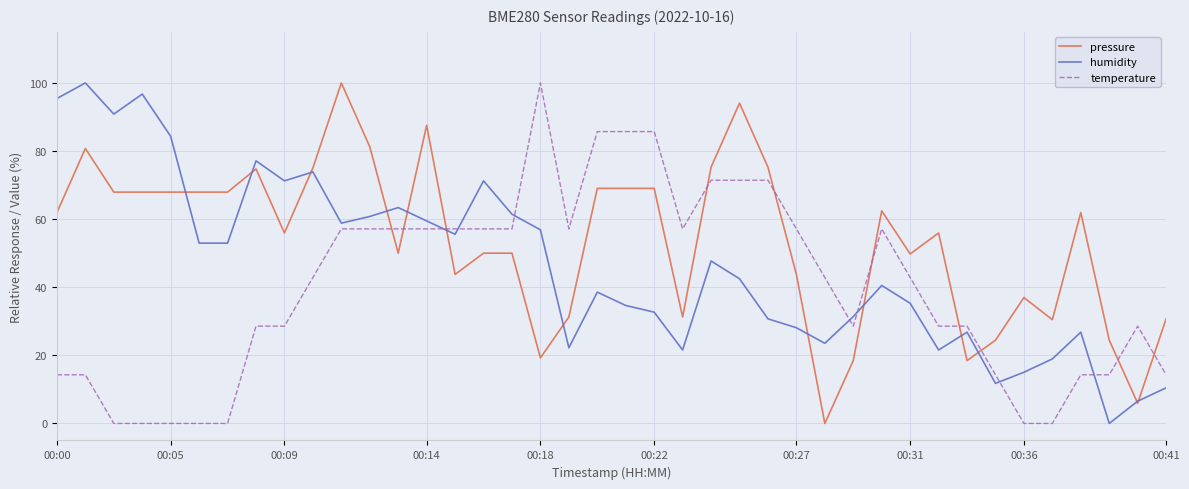

Which series ends up on top after the final intersection of pressure and temperature?

pressure